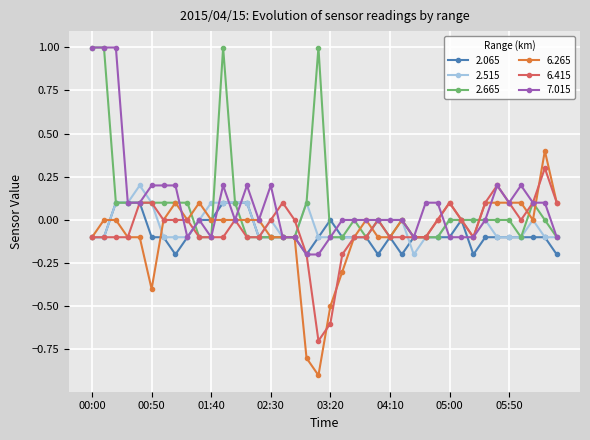

What is the maximum value shown in the chart?

1.0